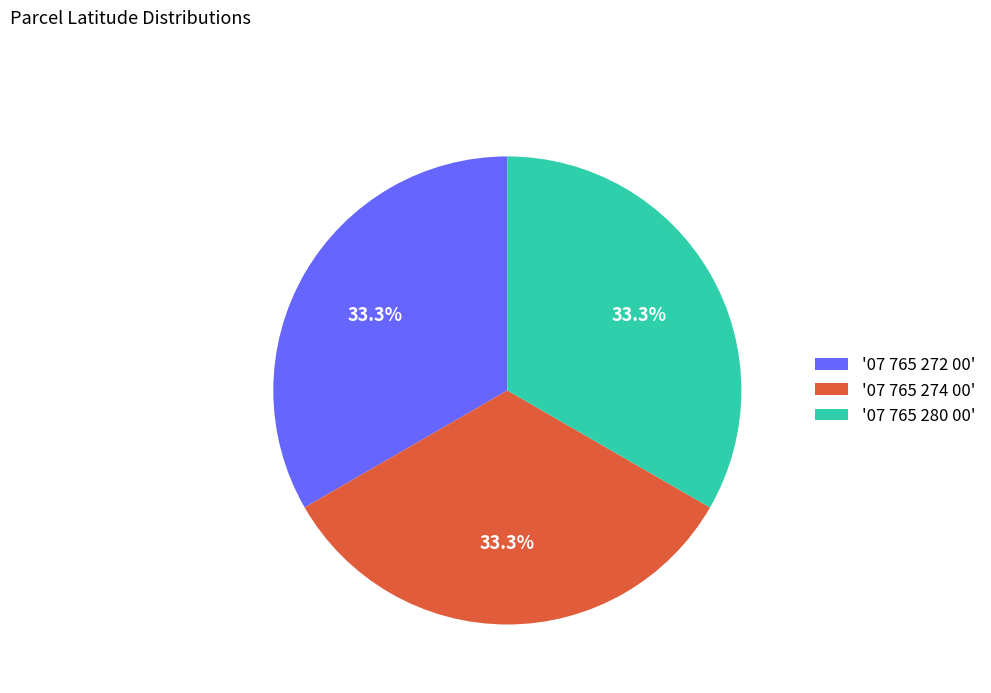

Is there a majority slice in this chart?

No